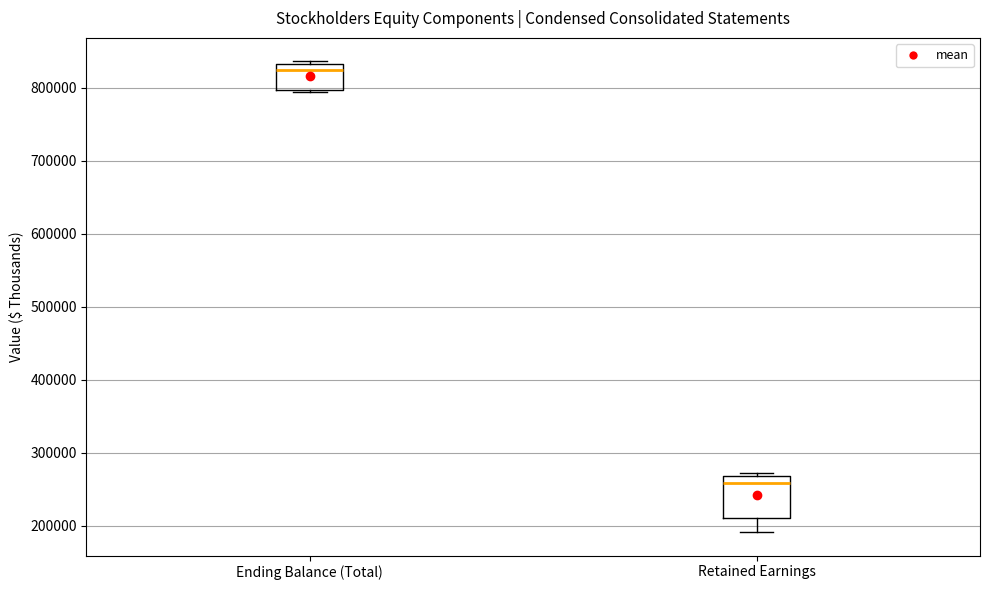

Reading left to right, transcribe this box plot: for each box, give where its median line is, the range the box spans, and where its two whiskers end, as read against the y-axis. The values are not printed on the chart, so give them approximately, as read against the axis.

Ending Balance (Total): median 820000, box 800000 to 830000, whiskers 790000 to 840000
Retained Earnings: median 260000, box 210000 to 270000, whiskers 190000 to 270000 (just above the box's upper edge)